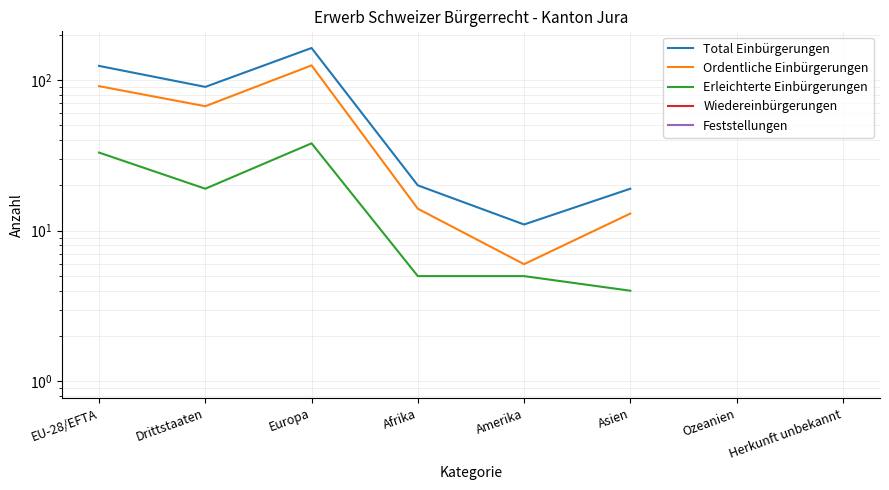

Is it true that Feststellungen equals 1.4 at Herkunft unbekannt?

False